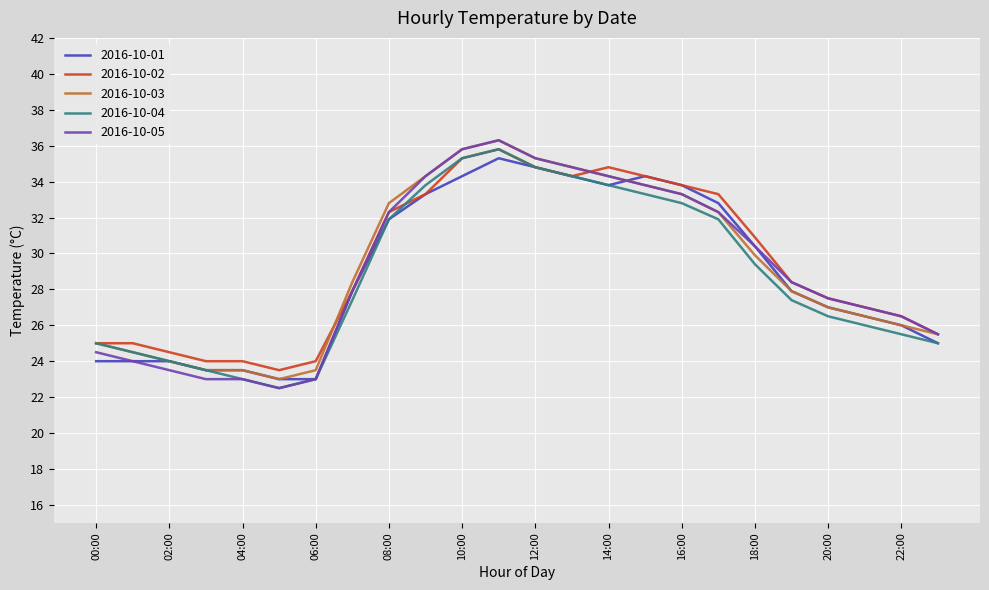

What is the minimum value shown in the chart?

22.5